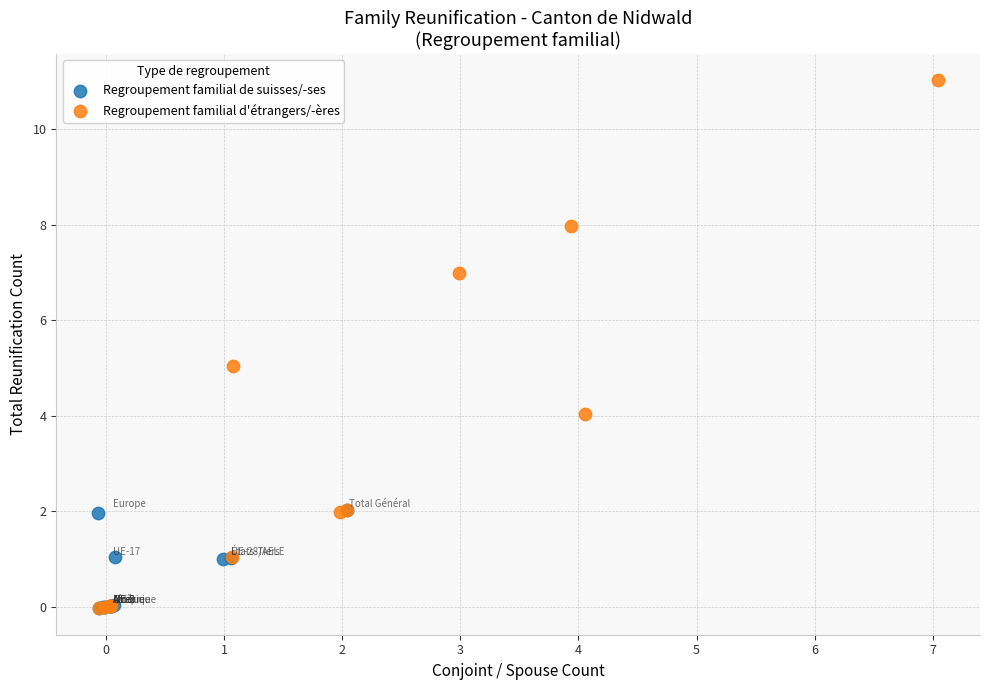

Which series contains the highest Y value?

Regroupement familial d'étrangers/-ères